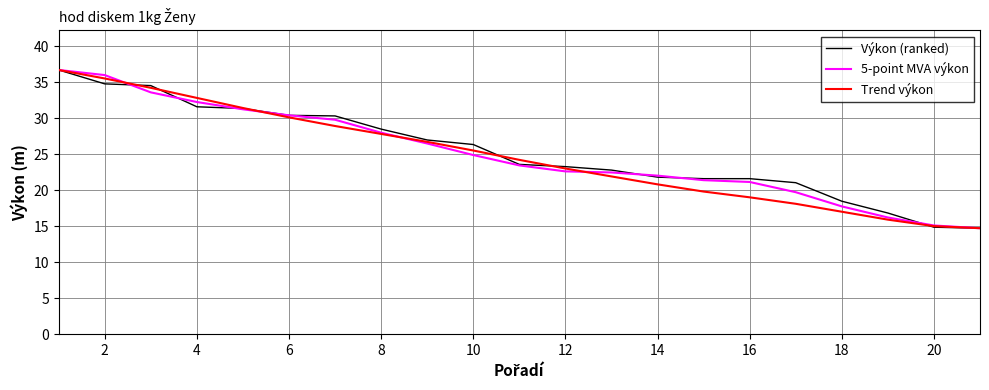

Does the chart have visible grid lines?

Yes